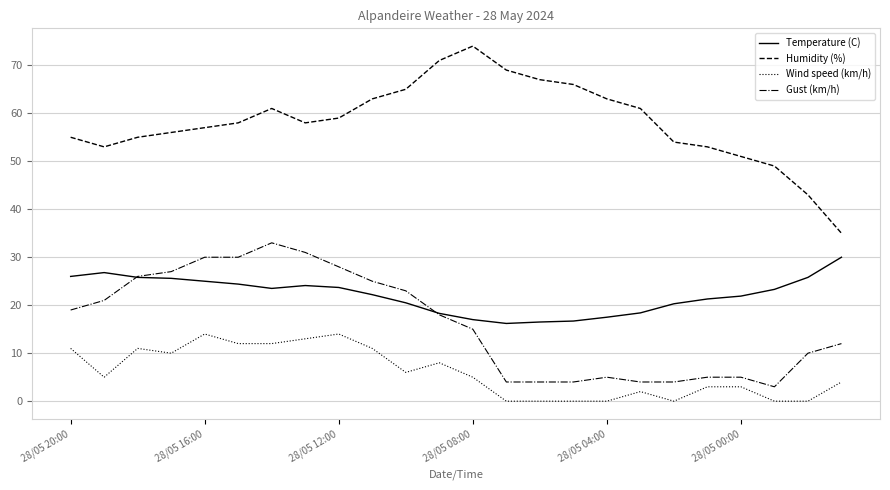

Which series has the largest range (max minus min)?

Humidity (%)